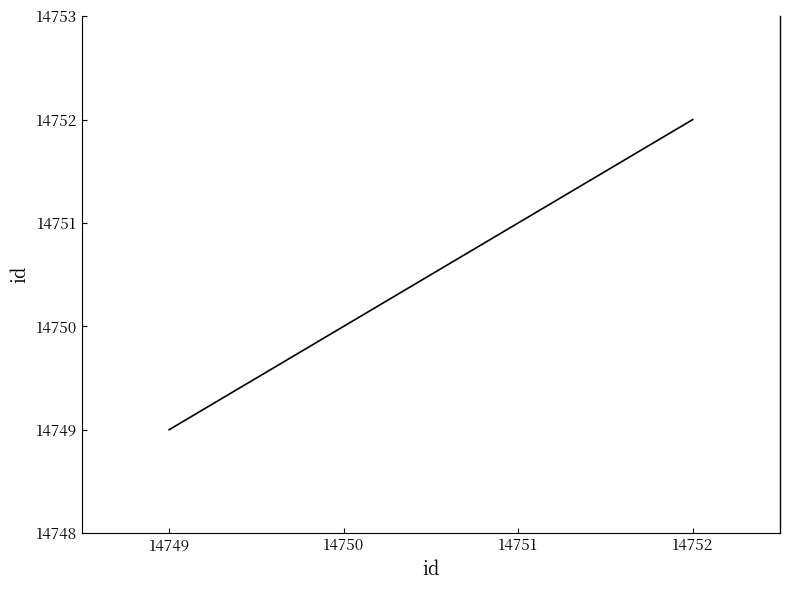

Does the chart display data point markers on the line(s)?

No